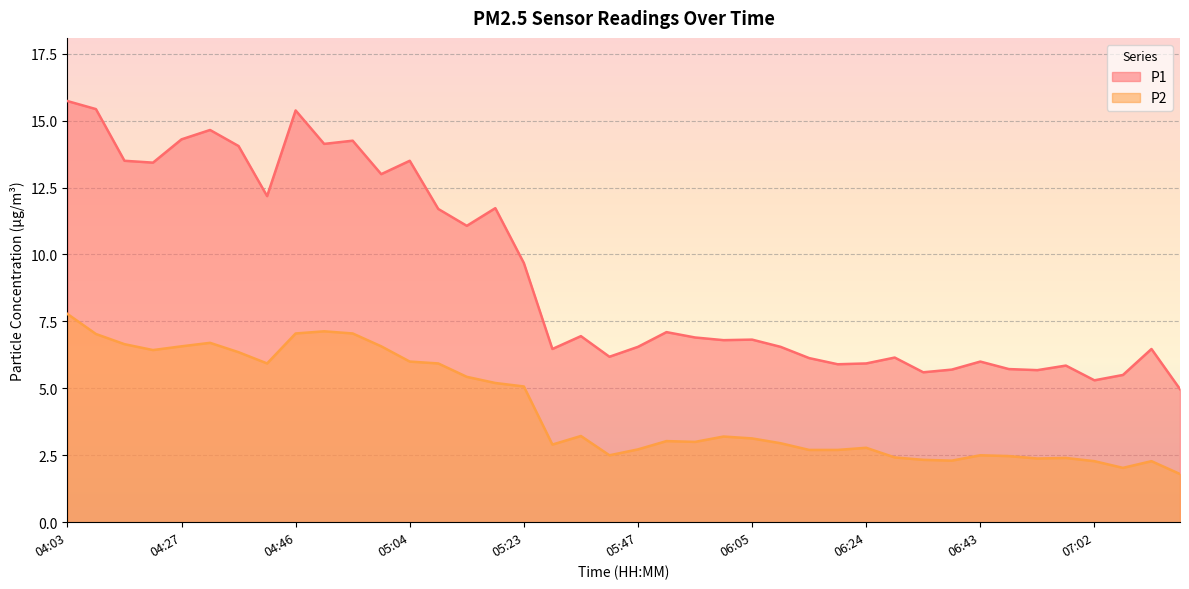

Reading right to left, transcribe all the data shown in this chart.

P1: 5.0	6.5	5.5	5.3	5.8	5.7	5.7	6.0	5.7	5.6	6.2	5.9	5.9	6.1	6.5	6.8	6.8	6.9	7.1	6.5	6.2	7.0	6.5	9.7	11.7	11.1	11.7	13.5	13.0	14.2	14.1	15.4	12.2	14.1	14.7	14.3	13.4	13.5	15.4	15.7
P2: 1.8	2.3	2.0	2.3	2.4	2.4	2.5	2.5	2.3	2.3	2.4	2.8	2.7	2.7	3.0	3.1	3.2	3.0	3.0	2.7	2.5	3.2	2.9	5.1	5.2	5.4	5.9	6.0	6.6	7.0	7.1	7.0	5.9	6.3	6.7	6.6	6.4	6.7	7.0	7.8